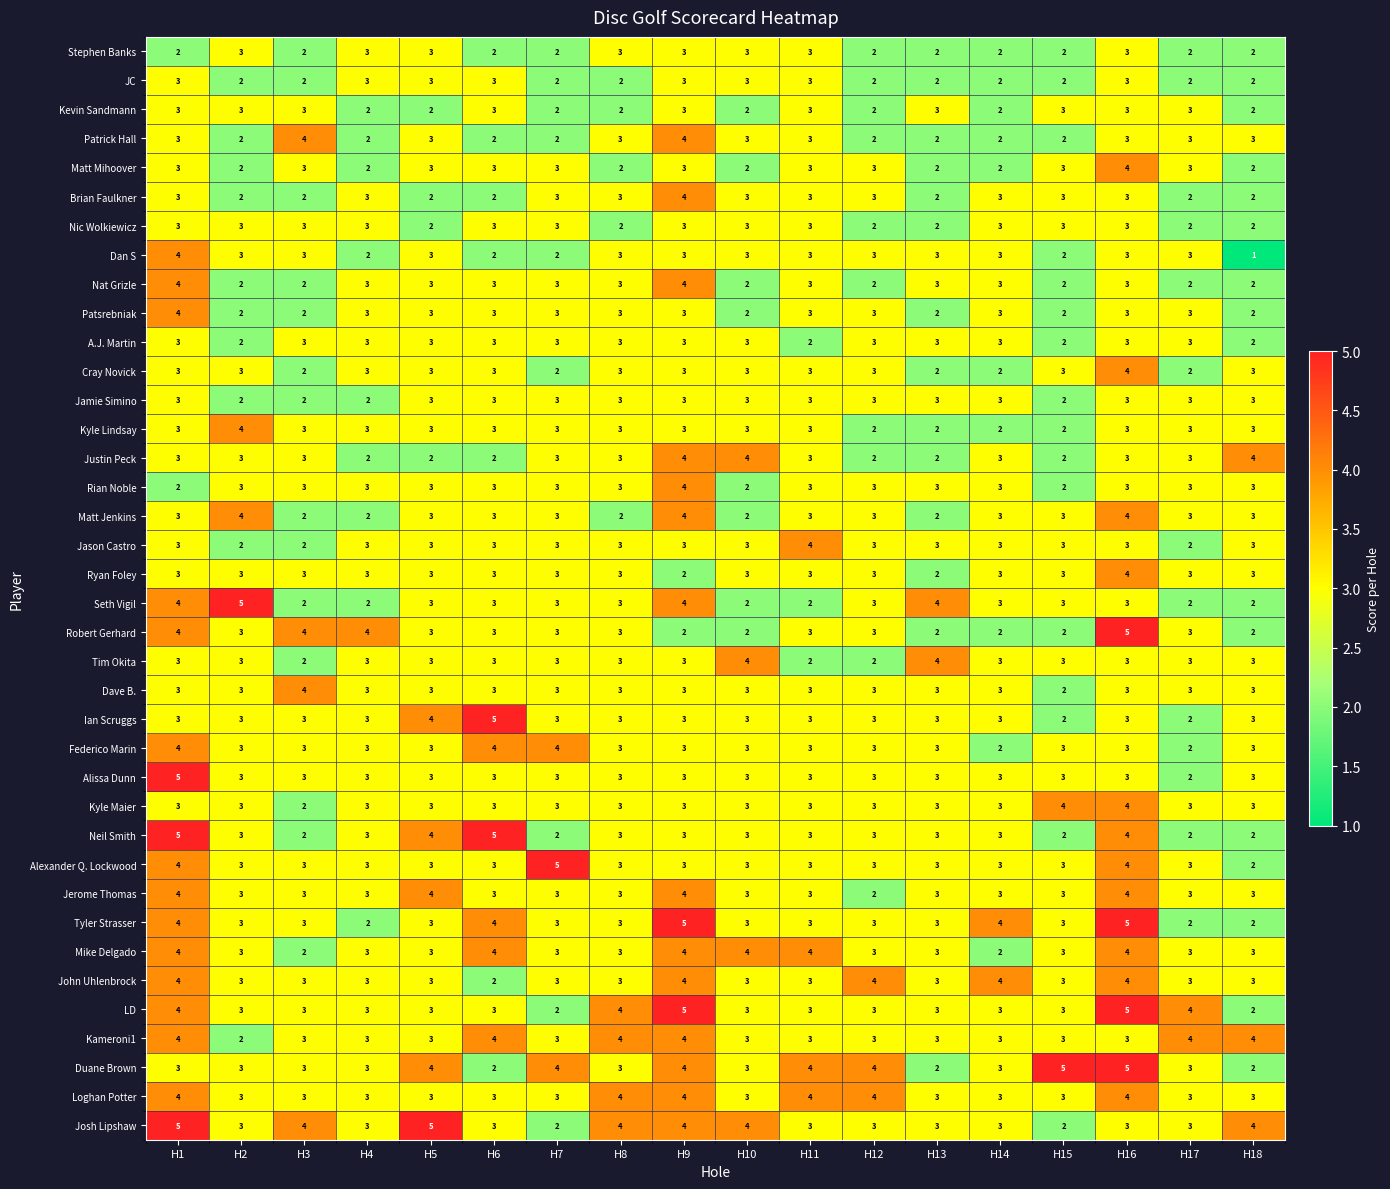

Which series has the largest total across all categories?

Josh Lipshaw